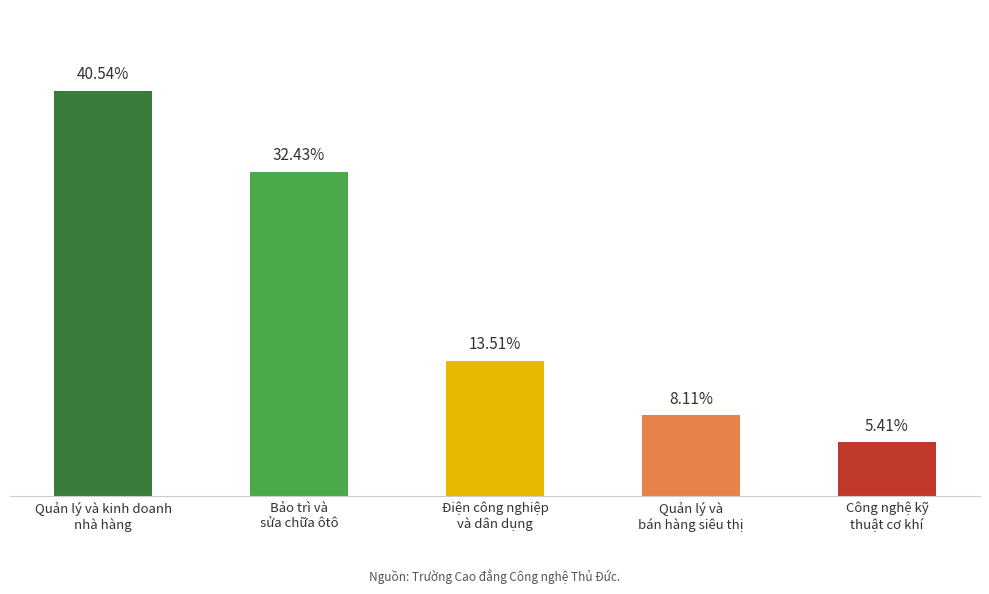

True or false: the data shows 12 at Bảo trì và
sửa chữa ôtô.

True